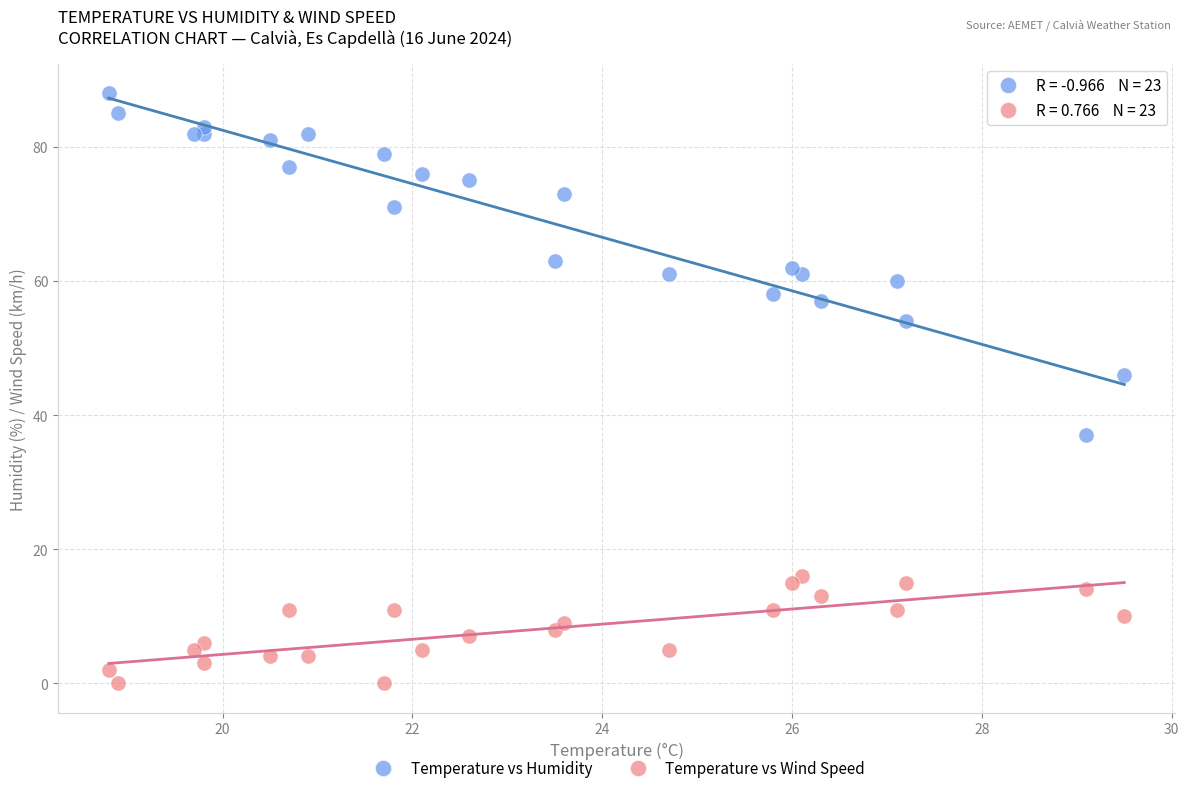

Which series reaches the minimum Y coordinate?

Temperature vs Wind Speed